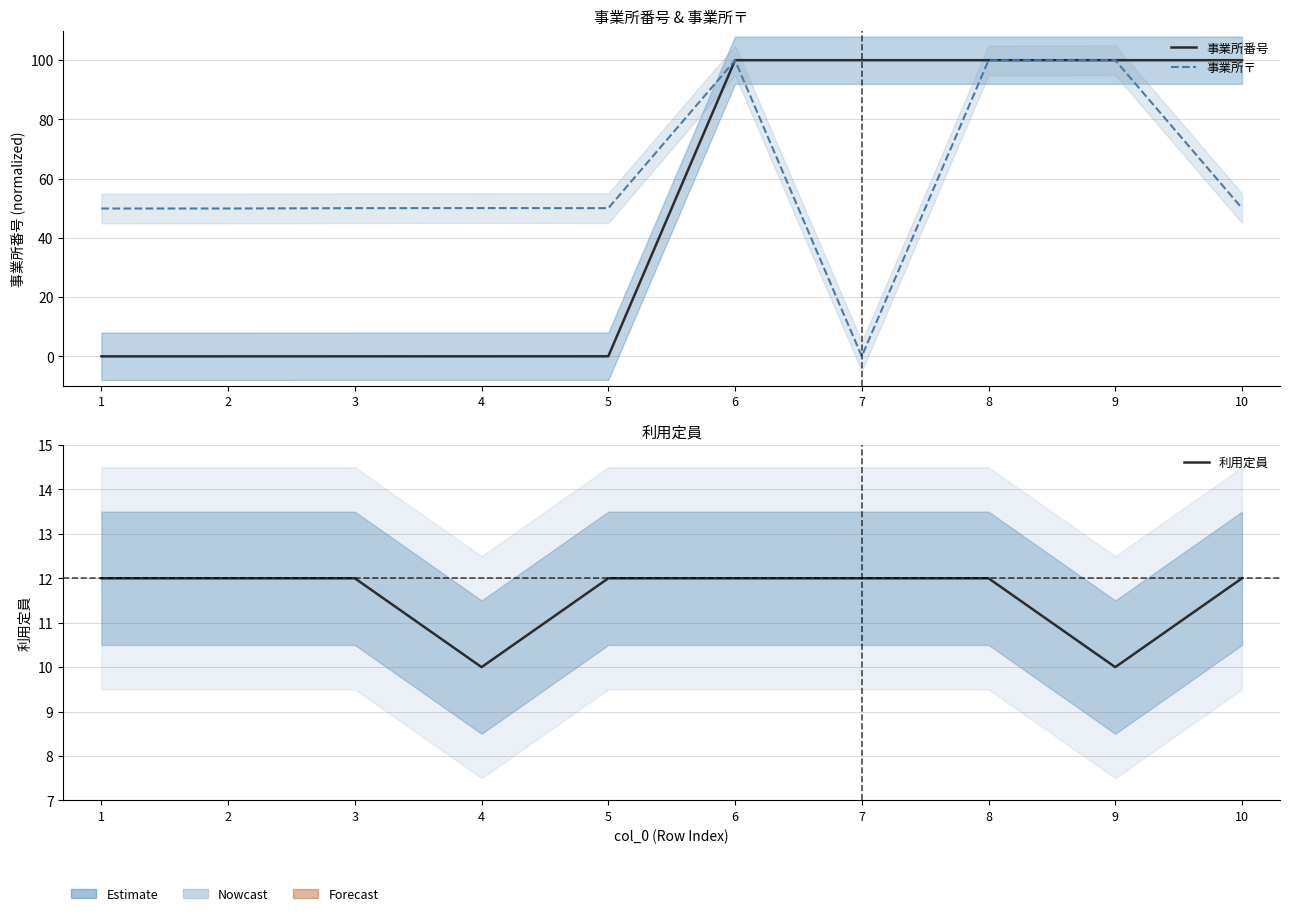

The value of 利用定員 at 10 is 7.5. True or false?

False